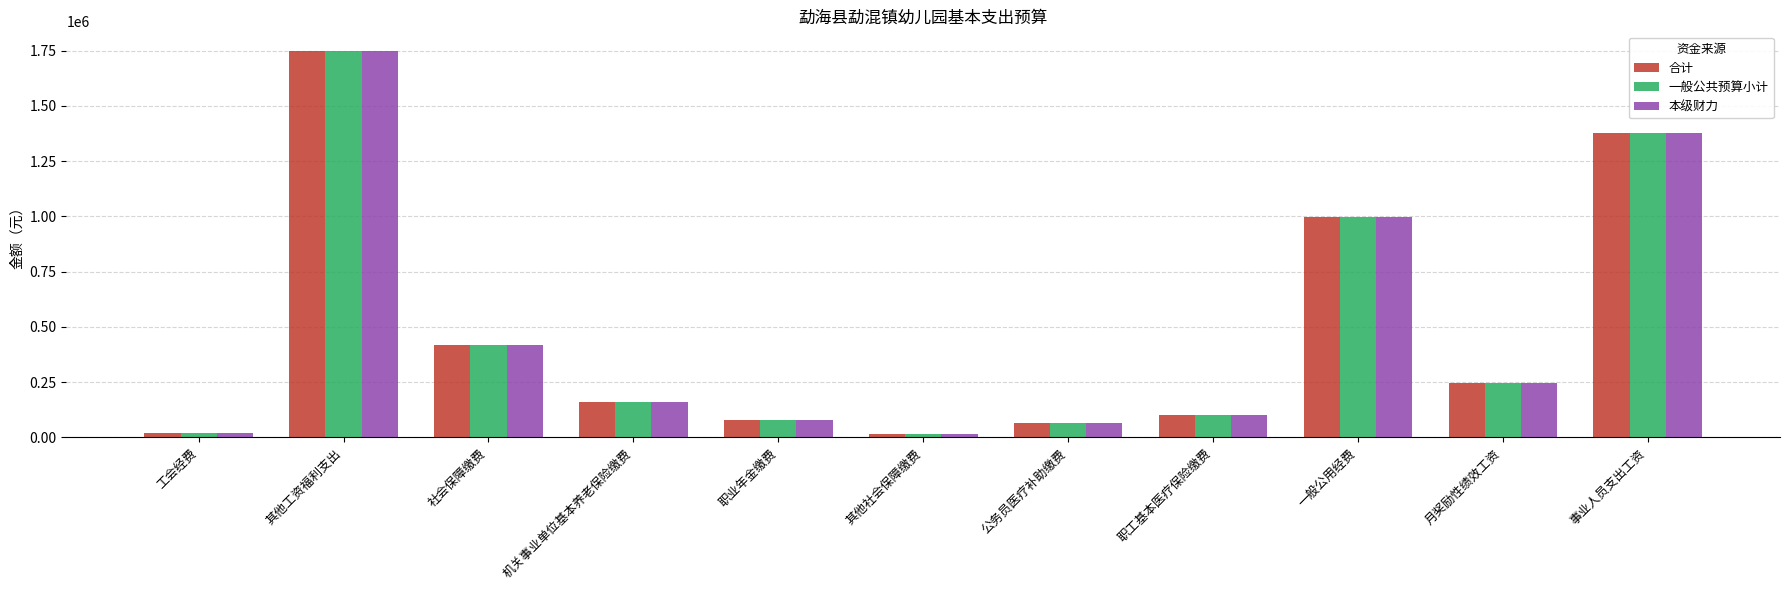

At which label does 合计 reach its peak?

其他工资福利支出